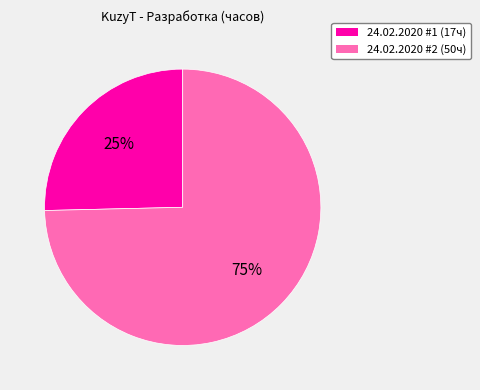

Which category has the smallest portion of the pie?

24.02.2020 #1 (17ч)